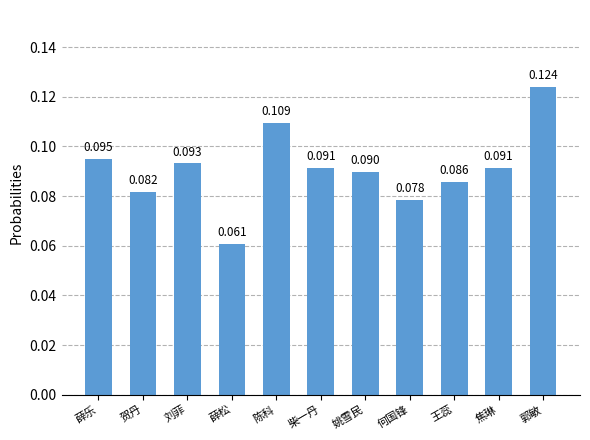

At which label is the value closest to 0?

薛松